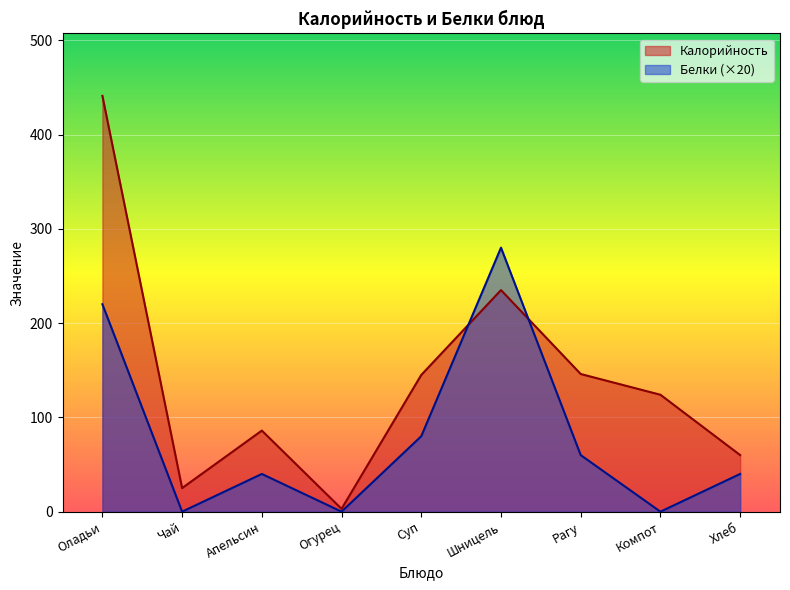

What is the total value across all series at Огурец?

3